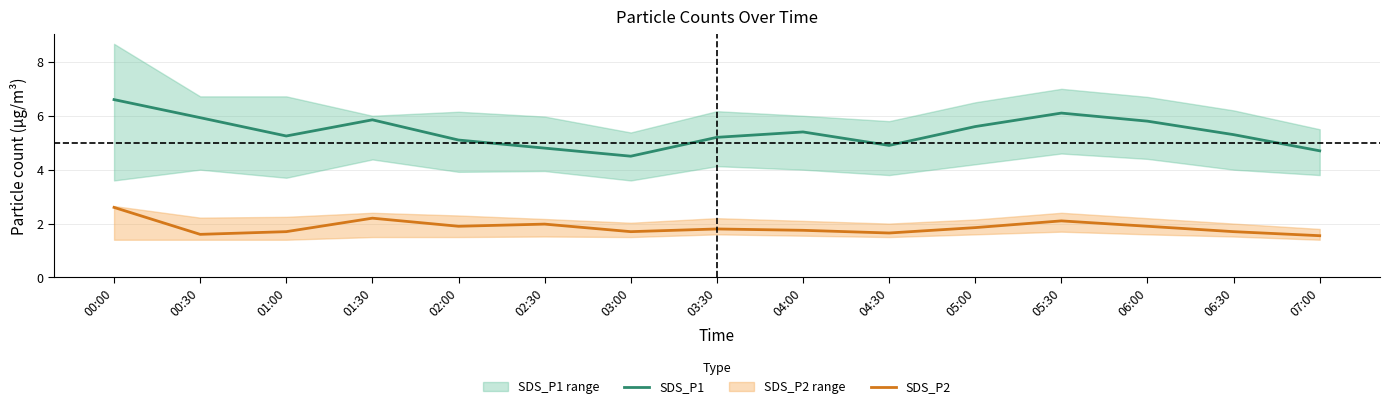

The value of SDS_P1 at 00:30 is 5.9. True or false?

True